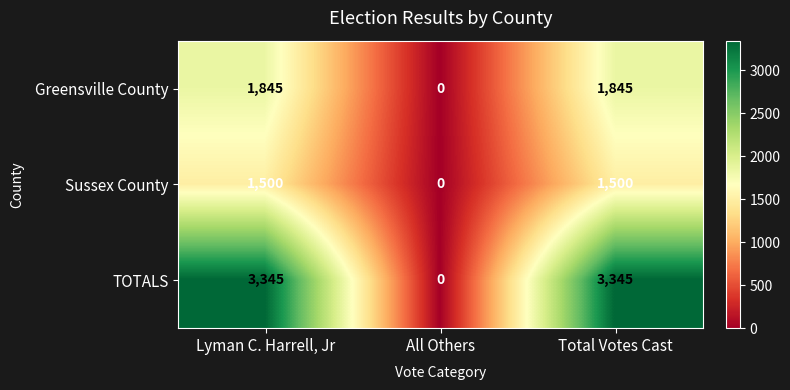

At how many categories does at least one series exceed 1989?

2